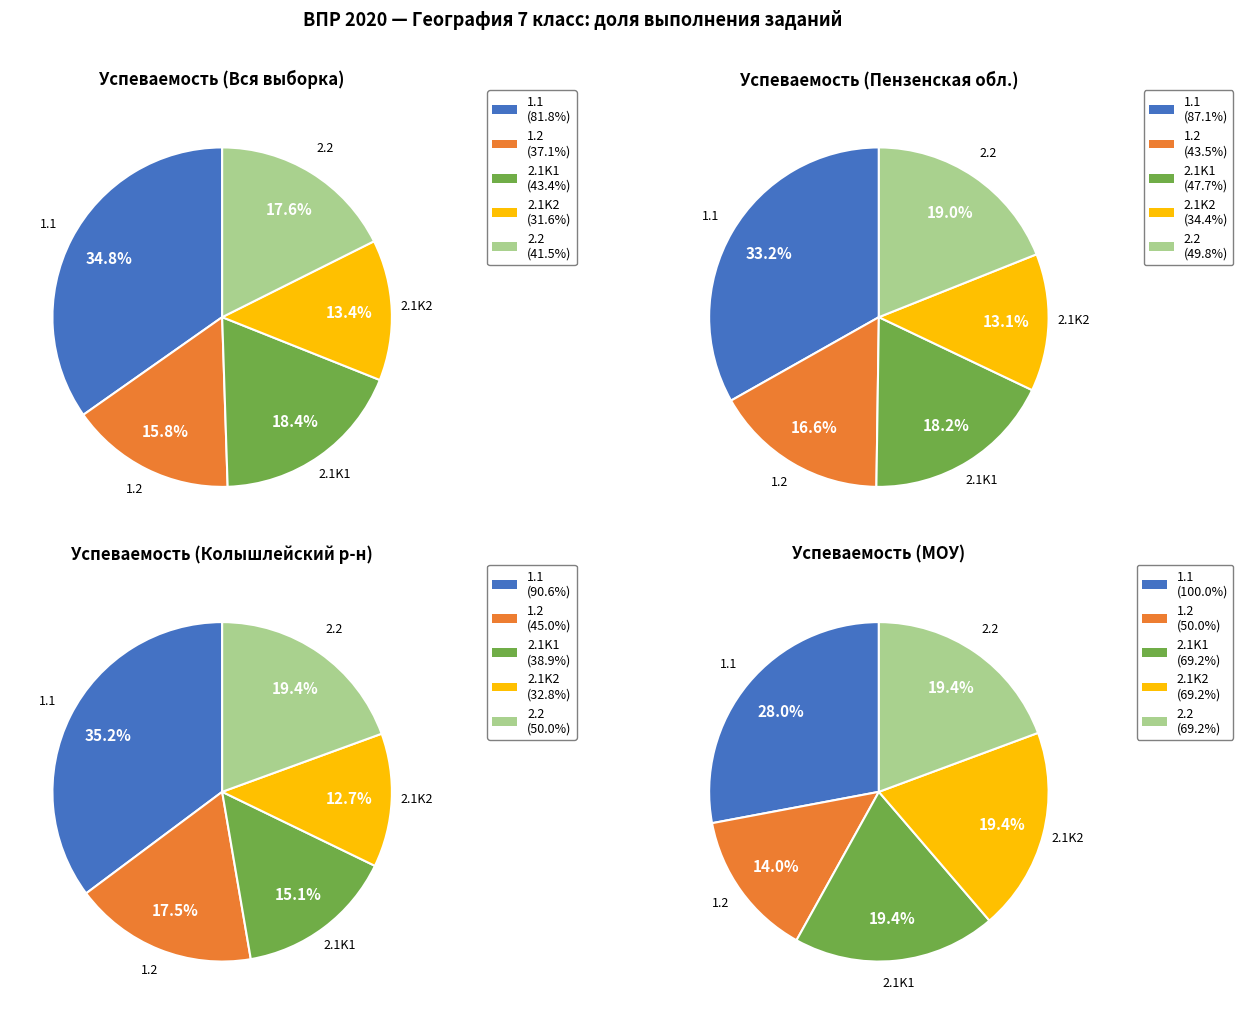

What percentage is the 1.2 slice, to the nearest percent?

16%